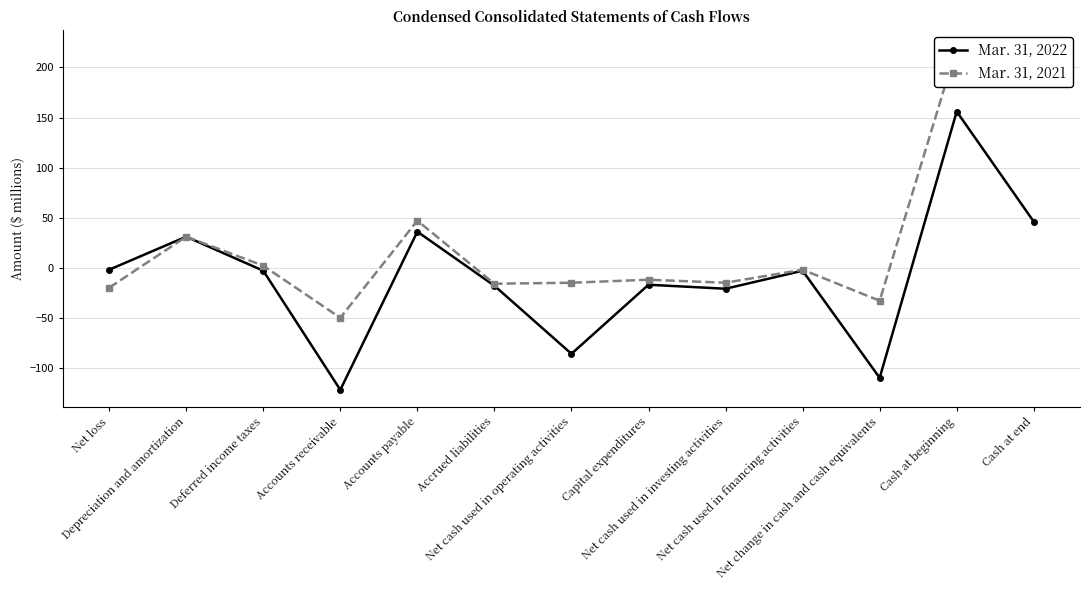

Reading left to right, transcribe all the data shown in this chart.

Mar. 31, 2022: Net loss=-2	Depreciation and amortization=31	Deferred income taxes=-3	Accounts receivable=-122	Accounts payable=36	Accrued liabilities=-18	Net cash used in operating activities=-86	Capital expenditures=-17	Net cash used in investing activities=-21	Net cash used in financing activities=-3	Net change in cash and cash equivalents=-110	Cash at beginning=156	Cash at end=46
Mar. 31, 2021: Net loss=-20	Depreciation and amortization=31	Deferred income taxes=2	Accounts receivable=-50	Accounts payable=47	Accrued liabilities=-16	Net cash used in operating activities=-15	Capital expenditures=-12	Net cash used in investing activities=-15	Net cash used in financing activities=-2	Net change in cash and cash equivalents=-33	Cash at beginning=220	Cash at end=187